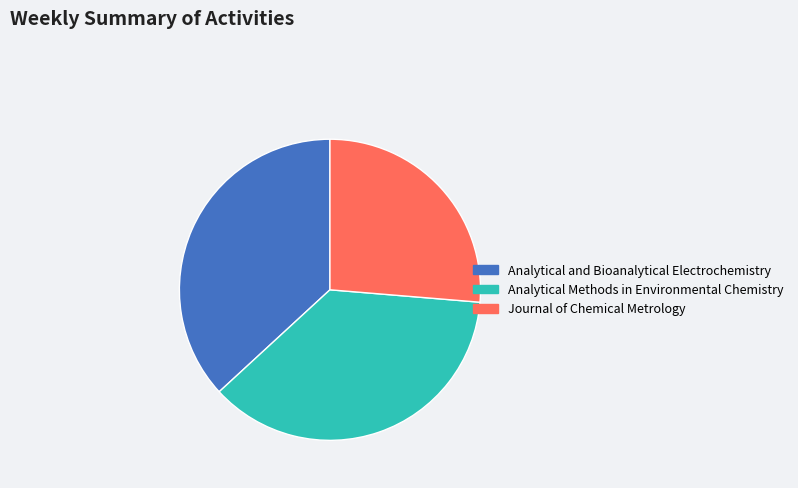

Which slice is the smallest?

Journal of Chemical Metrology